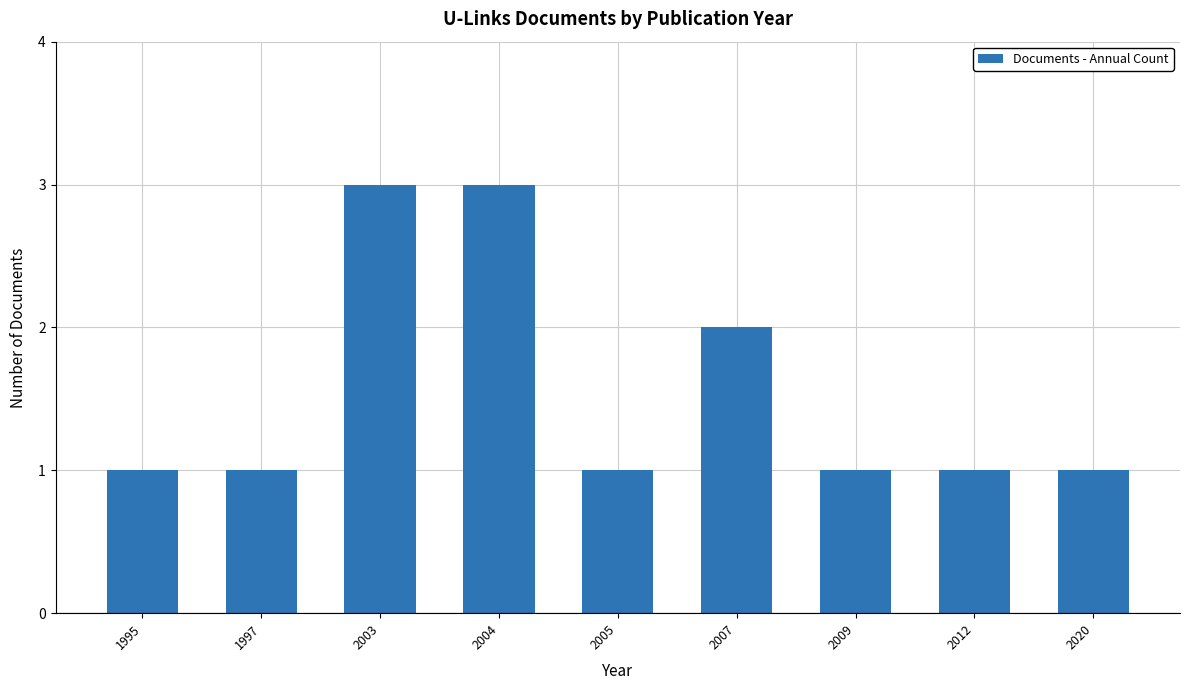

How many categories are shown in the chart?

9